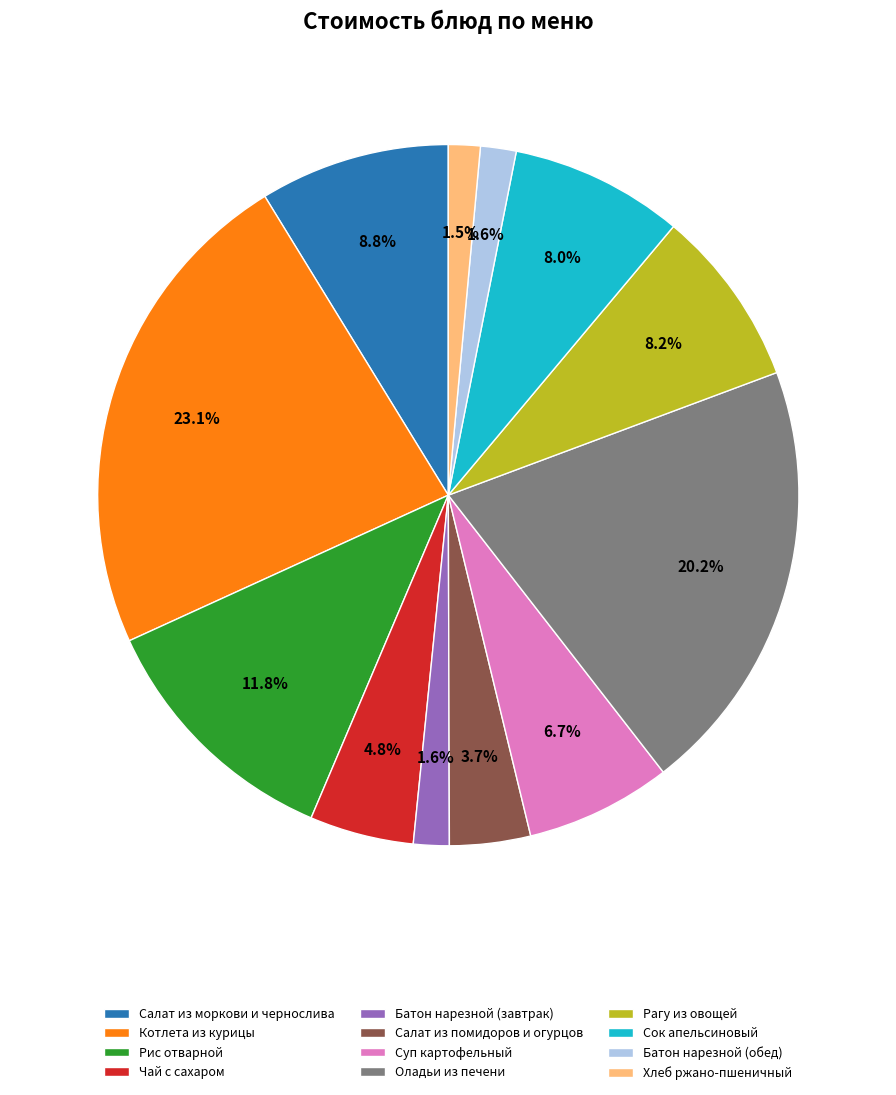

Is there a majority slice in this chart?

No